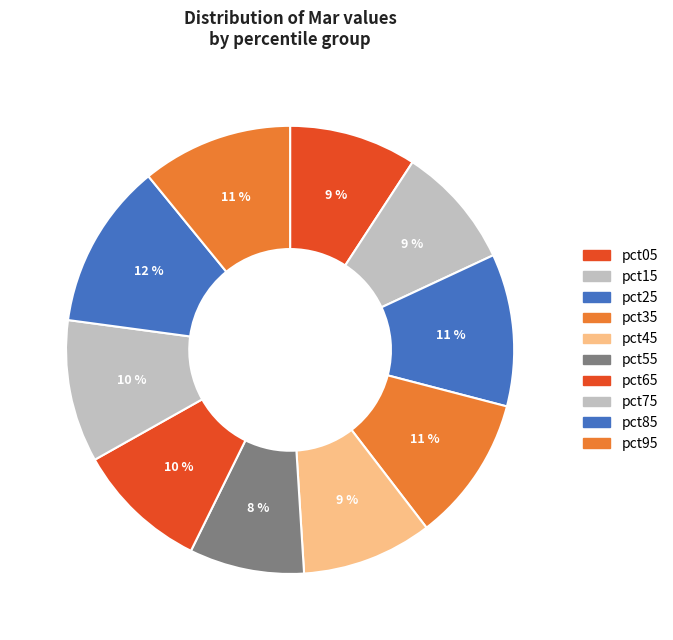

How many segments does this pie chart have?

10